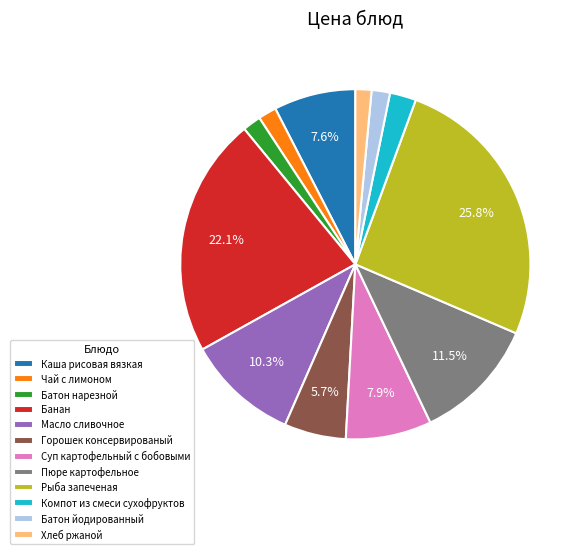

To the nearest percent, what portion does Банан represent?

22%